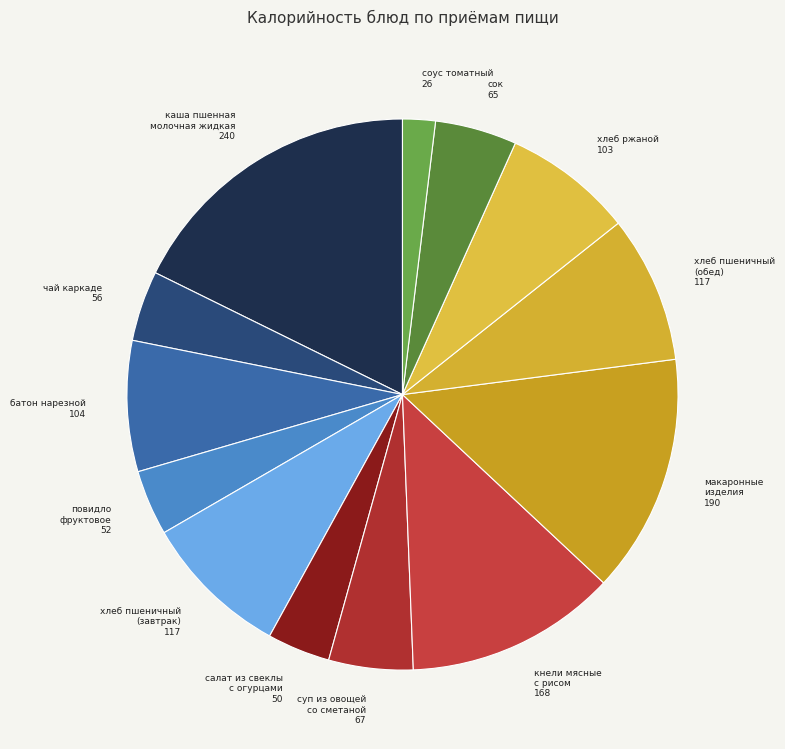

Is there a majority slice in this chart?

No